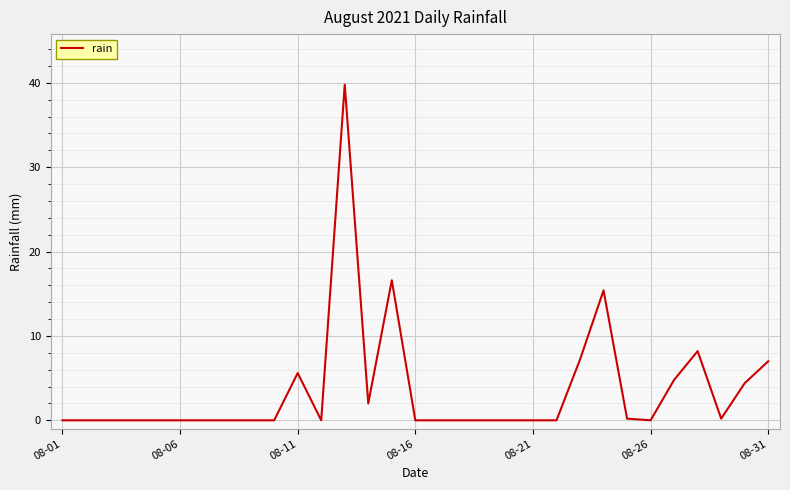

What is the difference between the maximum and minimum values?

39.8